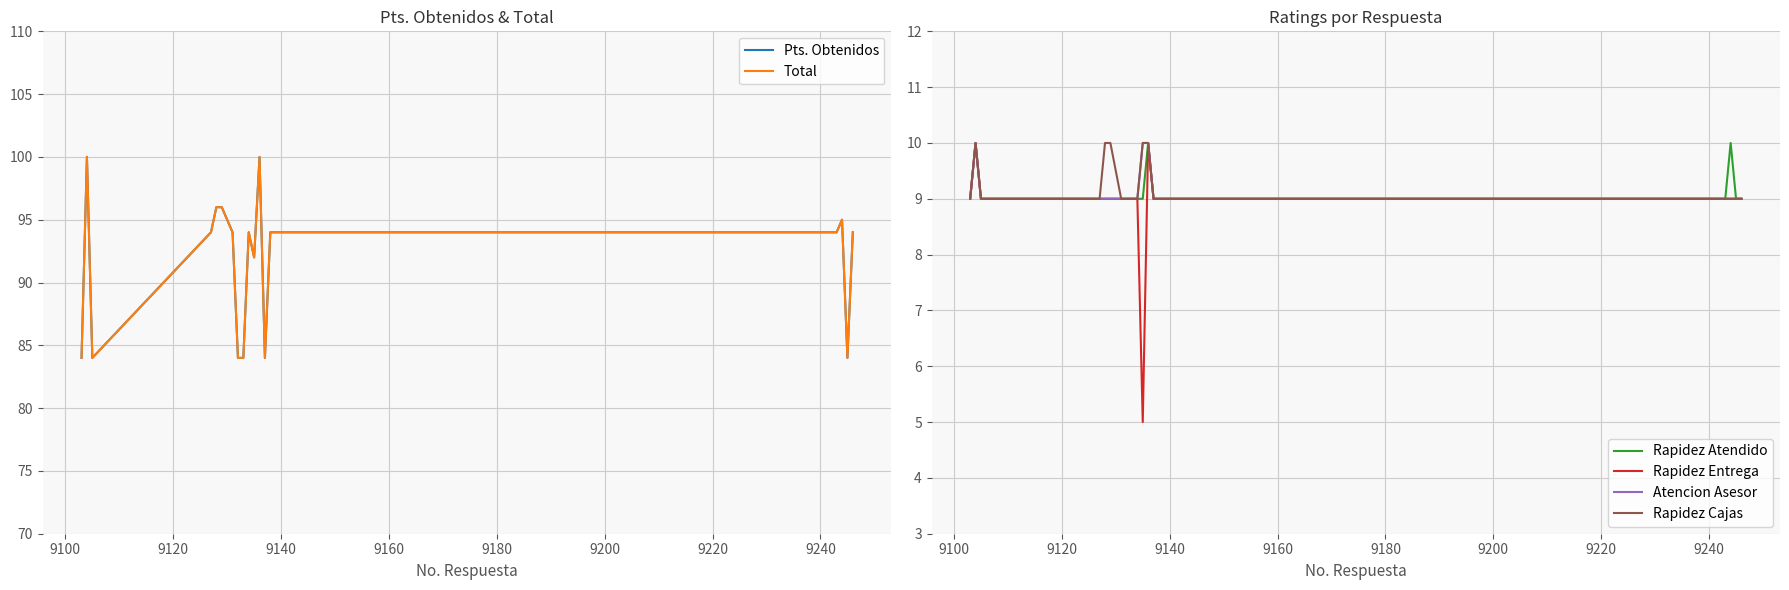

What is the maximum value for Rapidez Atendido?

10